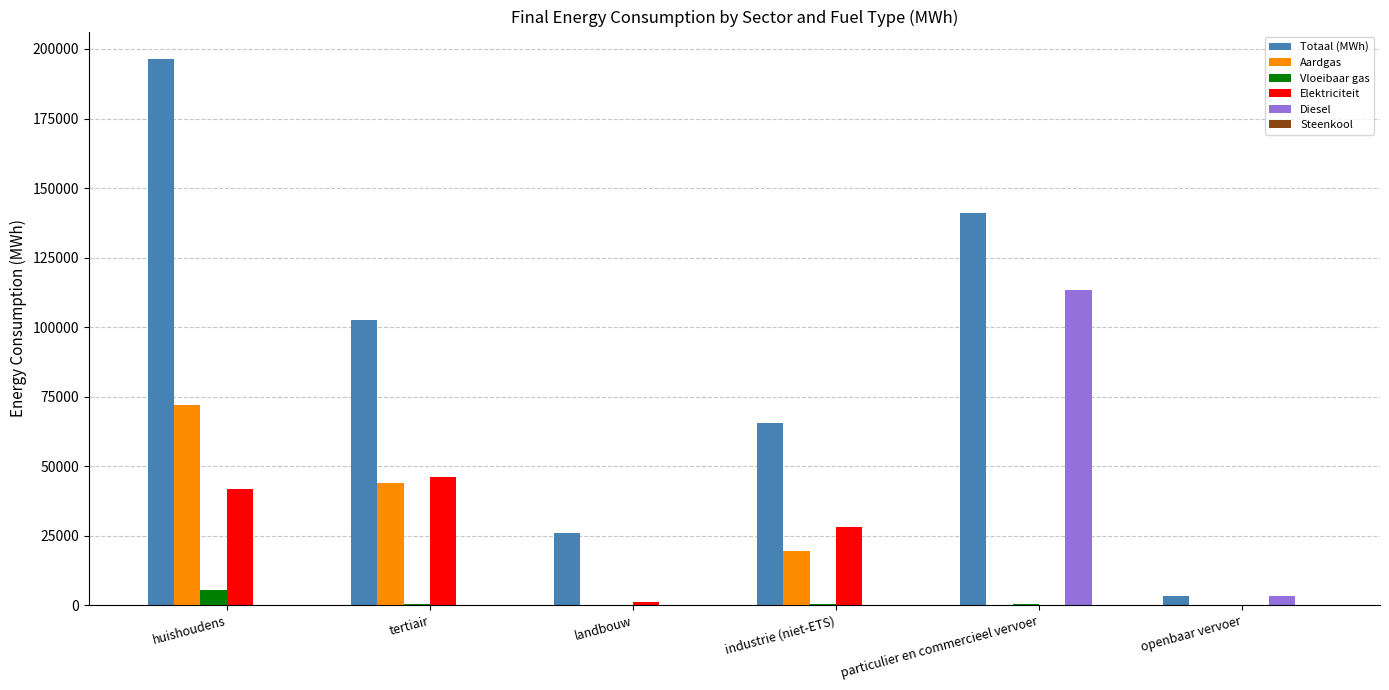

What is the sum of the Vloeibaar gas values at industrie (niet-ETS) and openbaar vervoer?

247.8